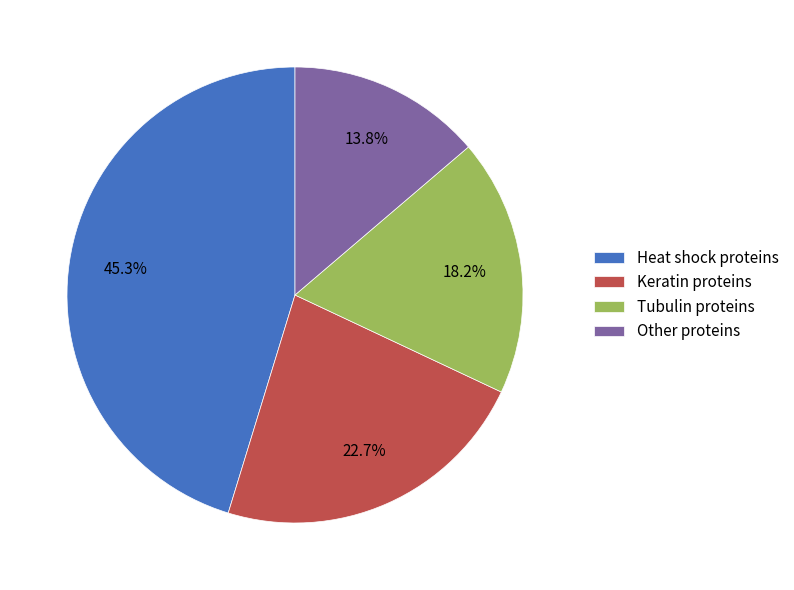

Combined, what portion of the pie is Other proteins and Tubulin proteins?

32.0%